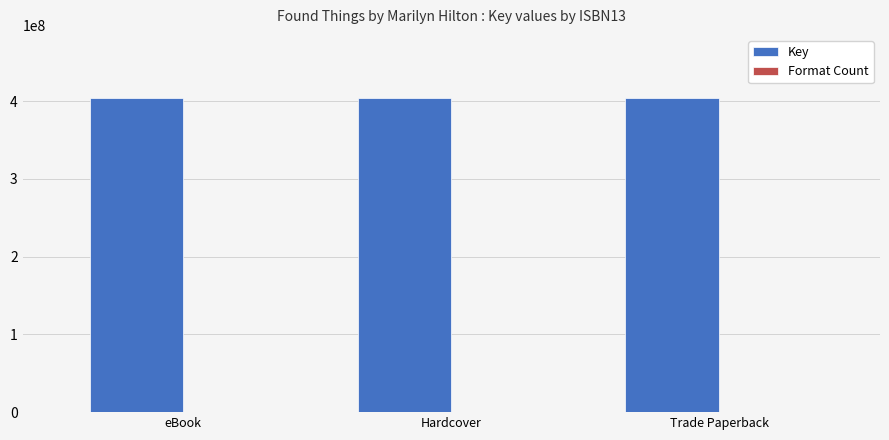

Is it true that Key equals 404195768 at Hardcover?

True